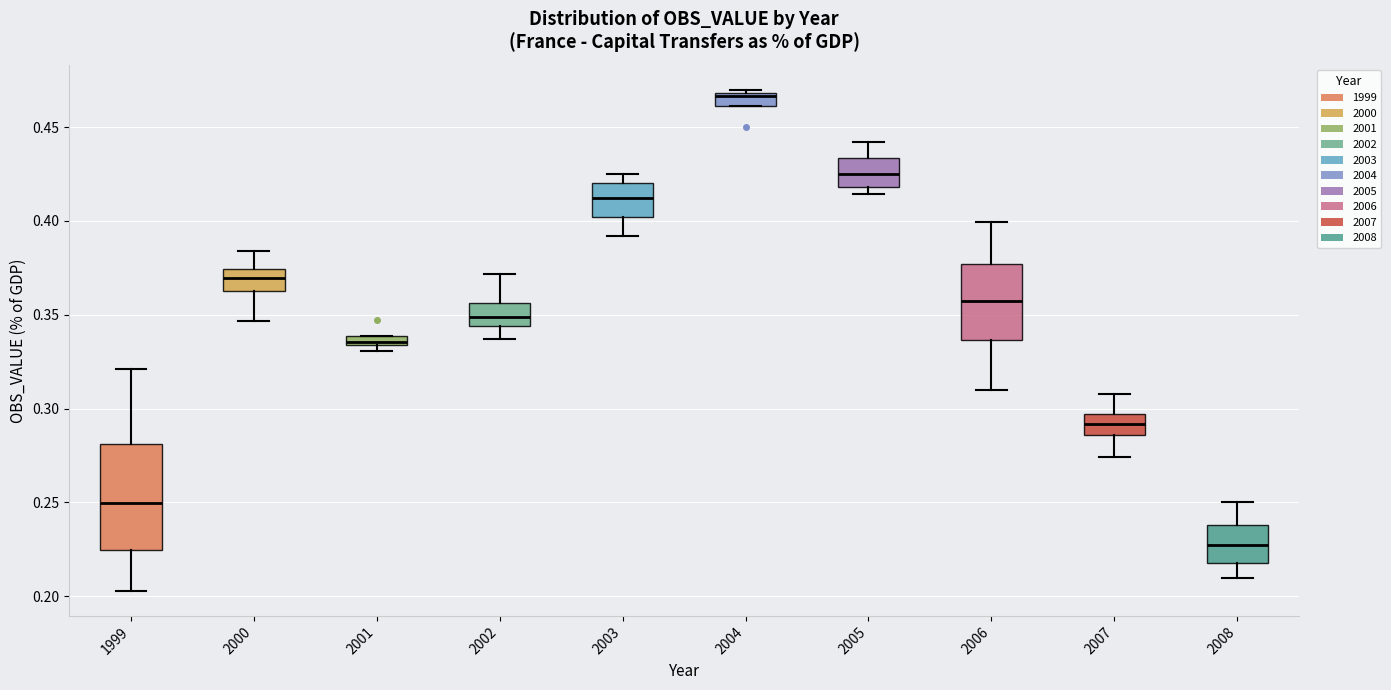

Comparing the boxes themselves (not the whiskers), which one is the tallest?

1999